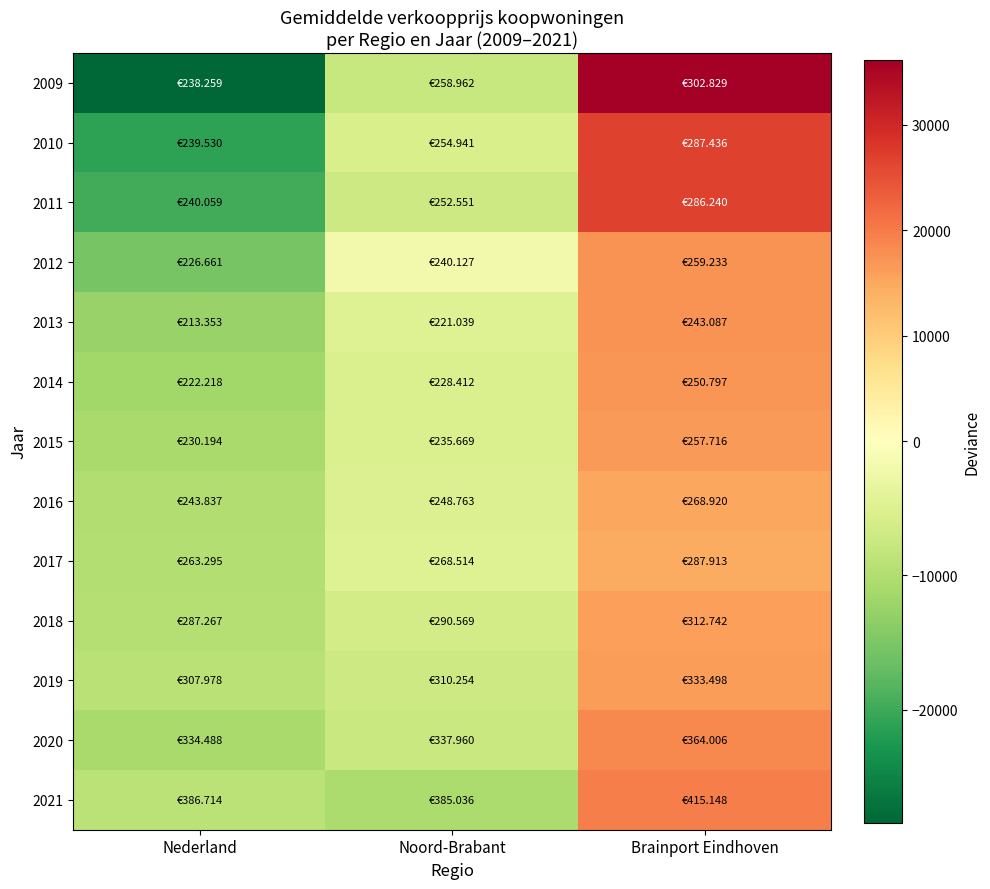

Count the number of categories in the chart.

3